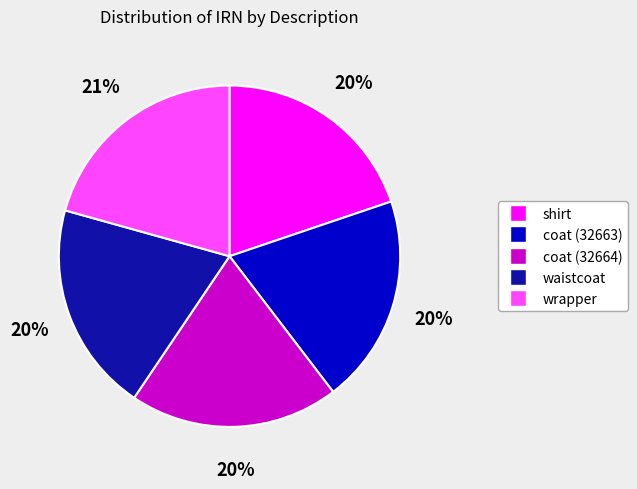

Is it true that coat (32664) is 29% of the pie?

False